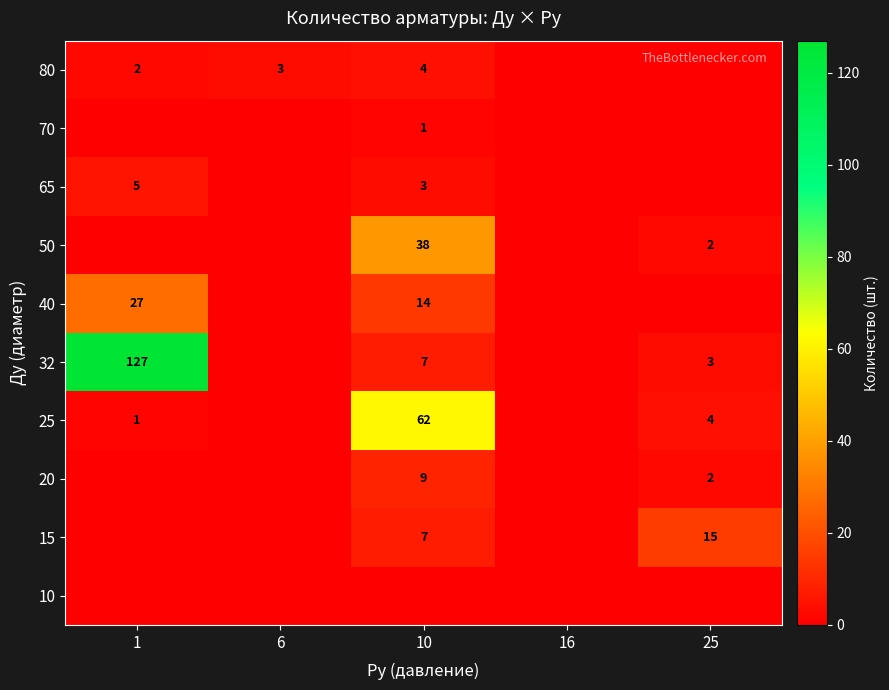

True or false: 20 has a value of 9 at 10.

True